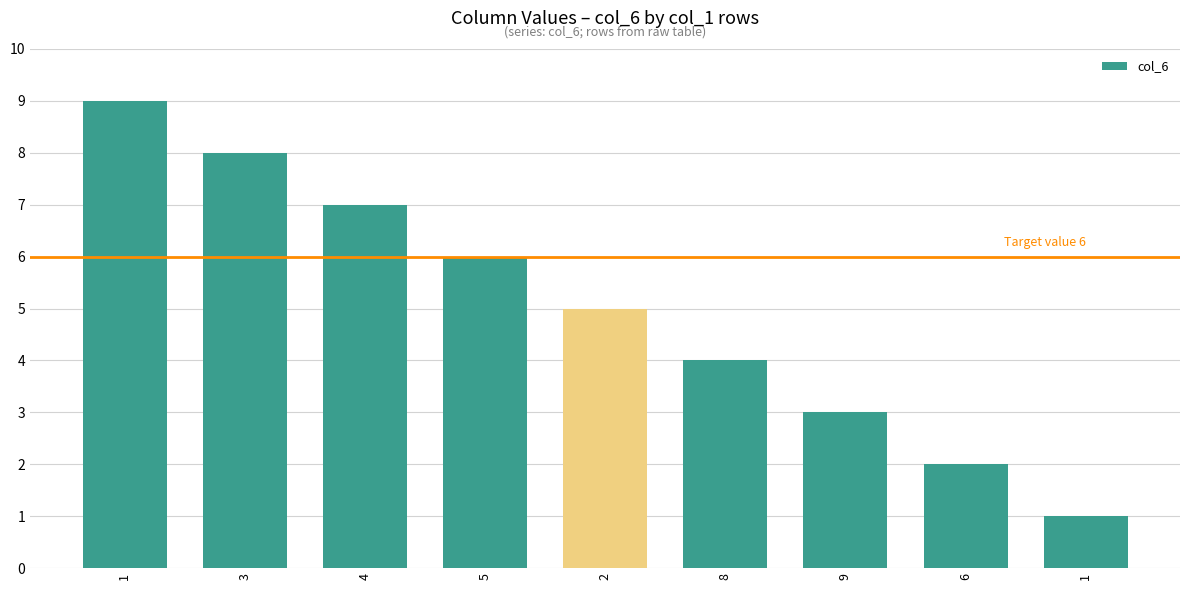

What is the label of the 3rd bar from the left?

4